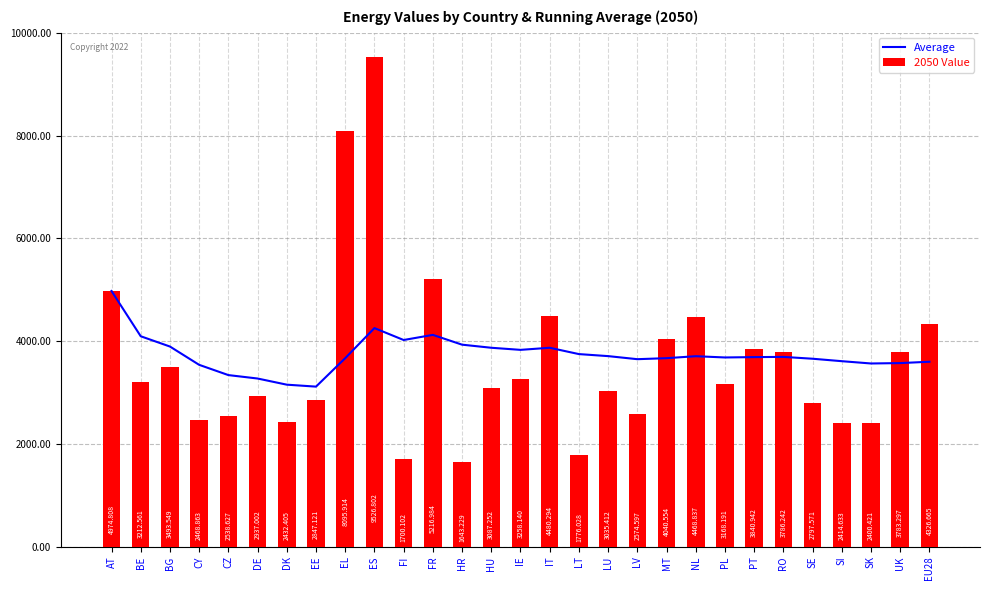

What is the change in value from BG to PL?

-212.9